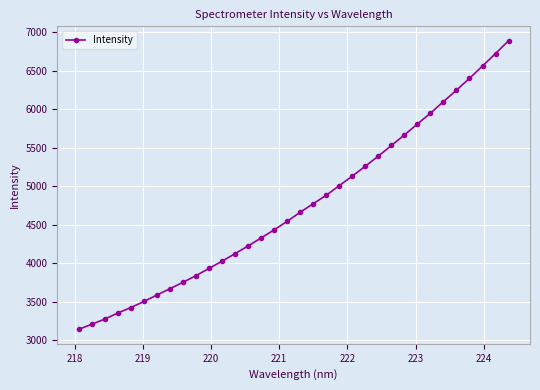

What is the minimum value shown in the chart?

3139.2